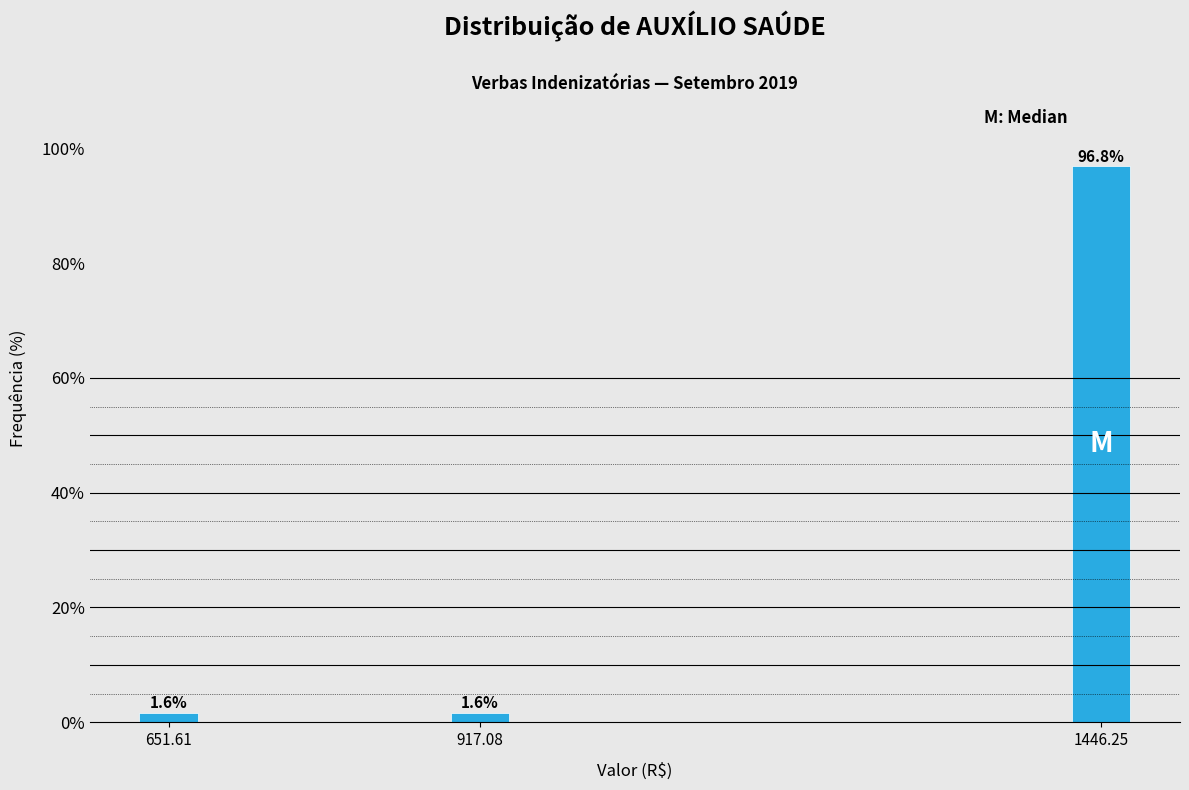

Reading left to right, list all the values displayed in this chart.

1.6	1.6	96.8